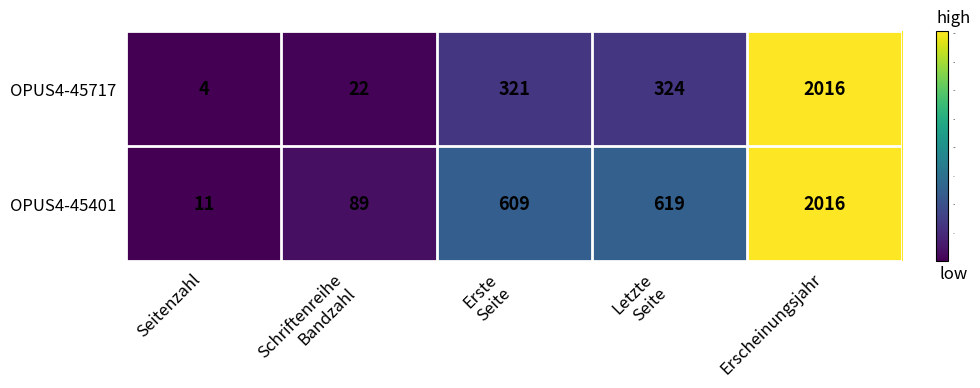

Which series has the largest range (max minus min)?

OPUS4-45717